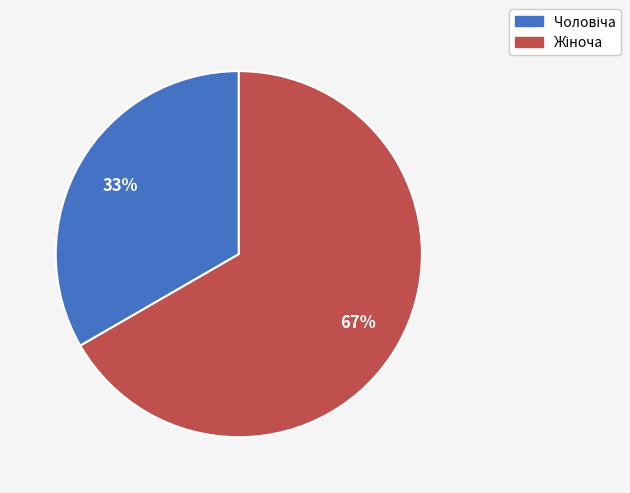

To the nearest percent, what is the average slice percentage?

50%